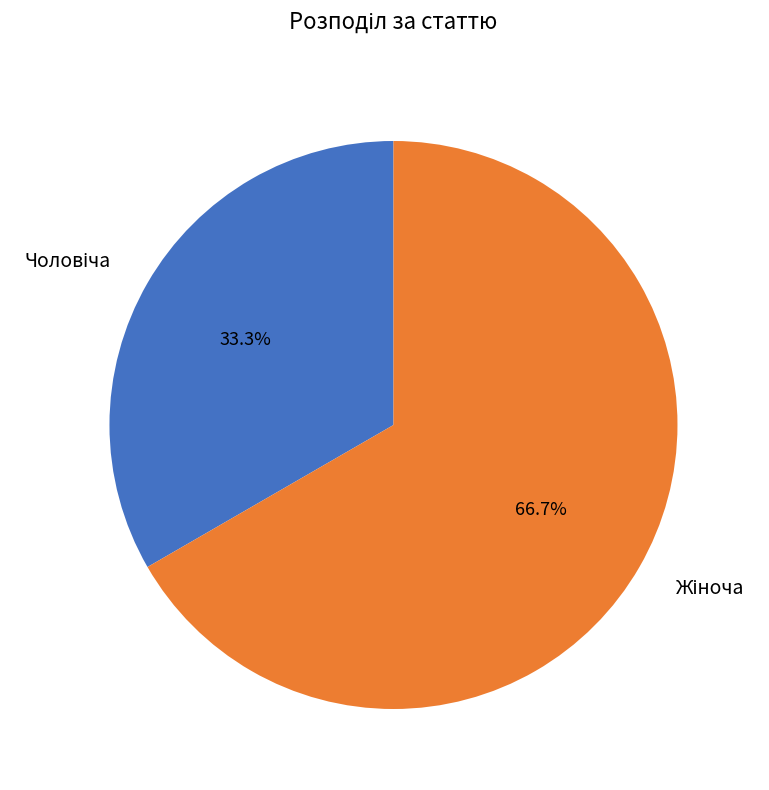

Does any single category account for the majority?

Yes